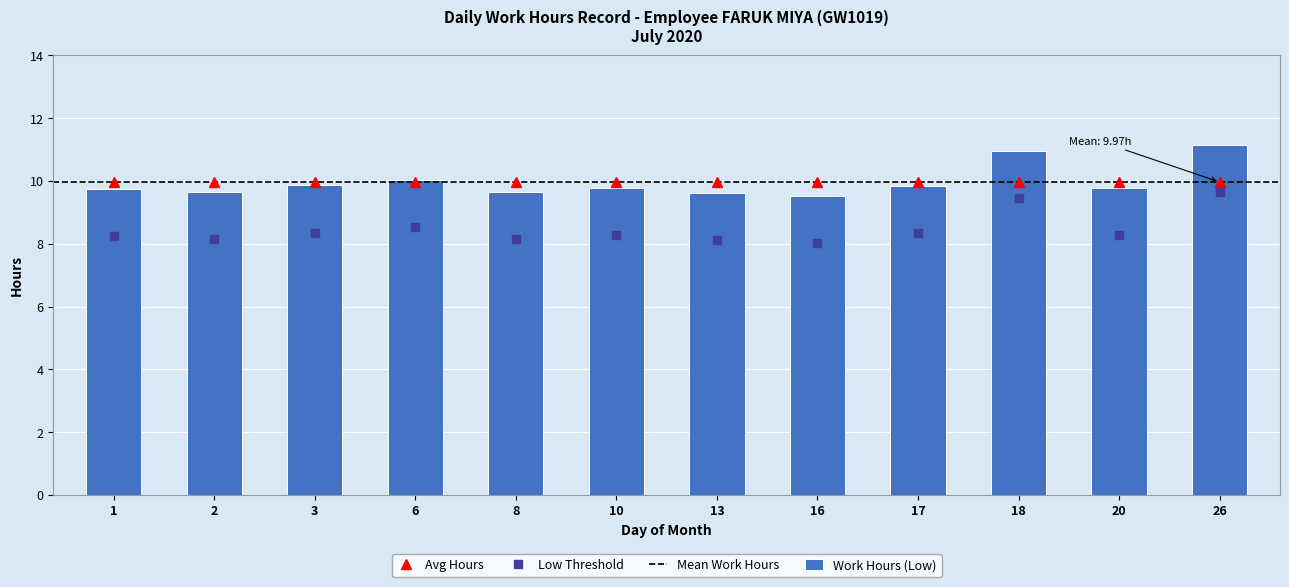

What is the smallest value displayed?

8.0